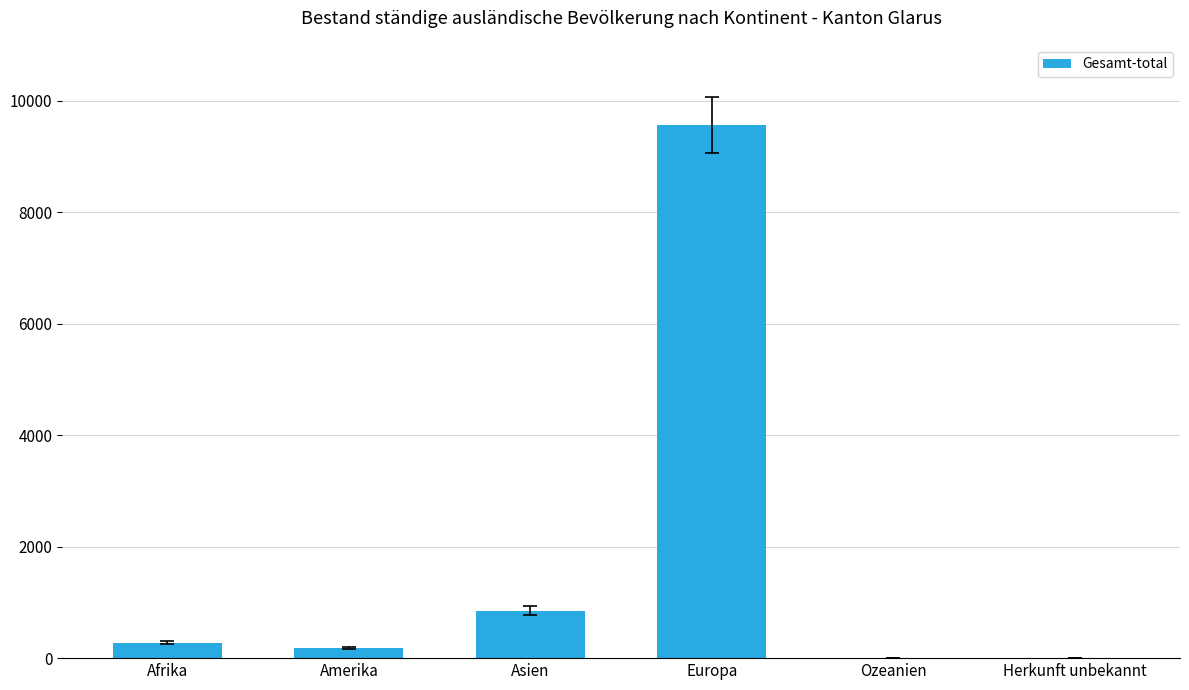

What is the greatest value displayed?

9557